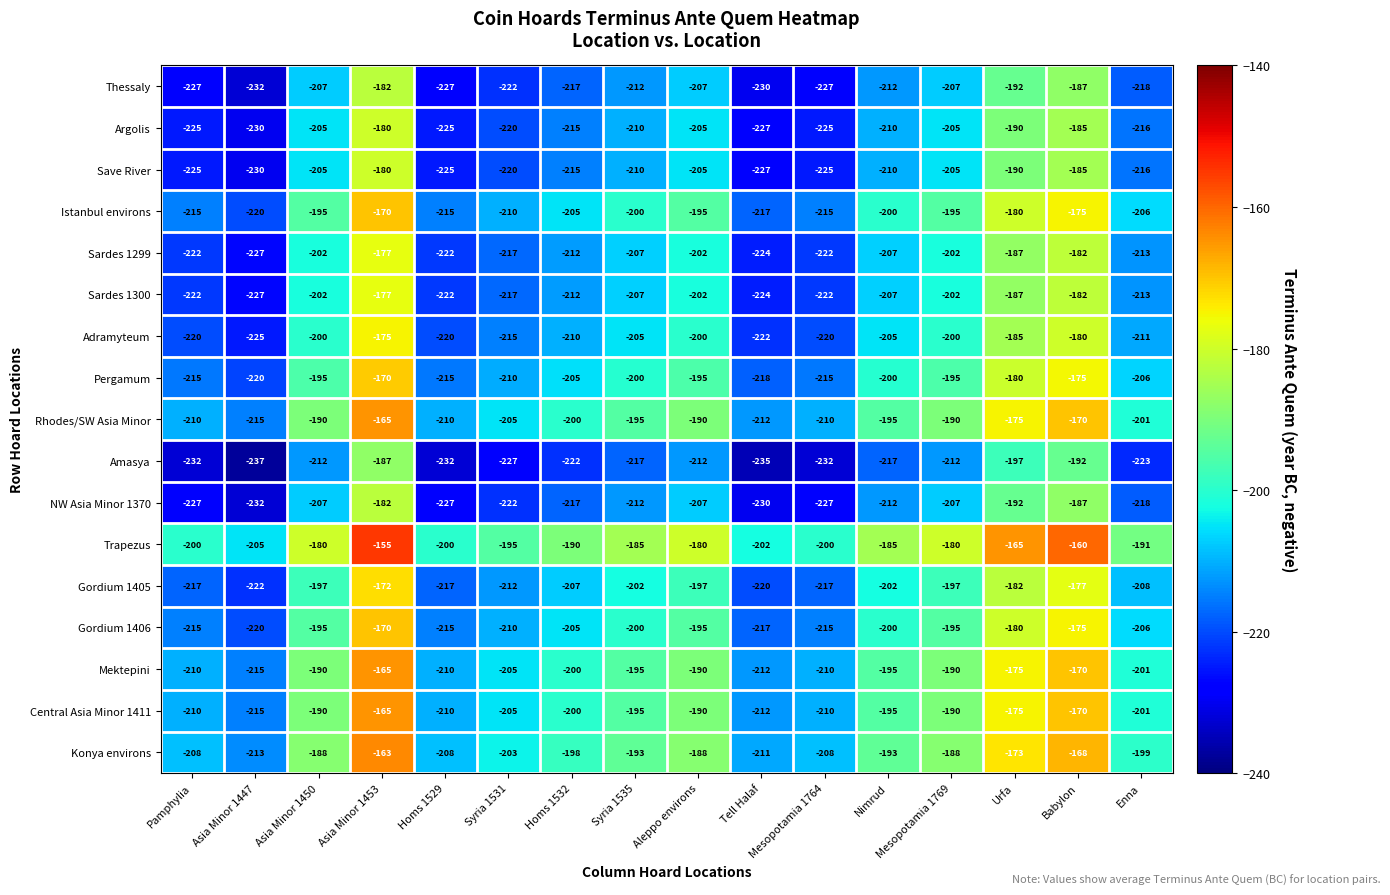

Is it true that Thessaly equals -218 at Enna?

True